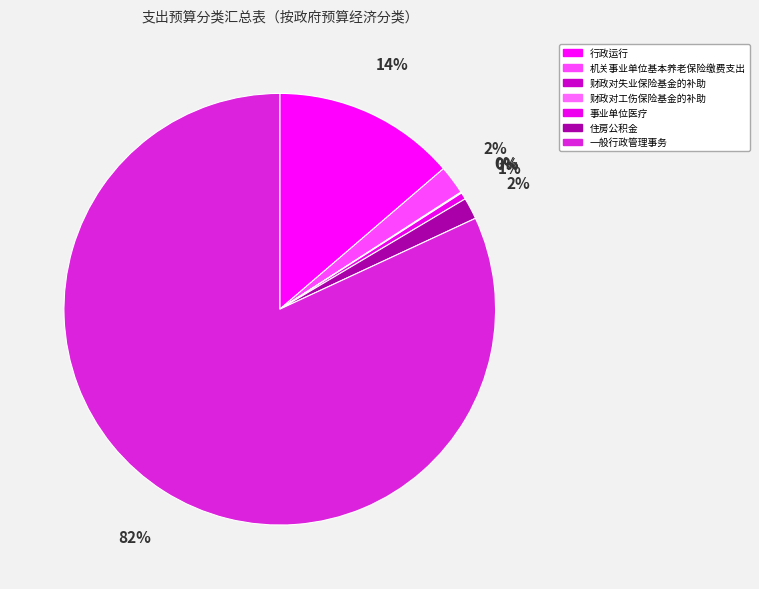

What is the majority slice?

一般行政管理事务